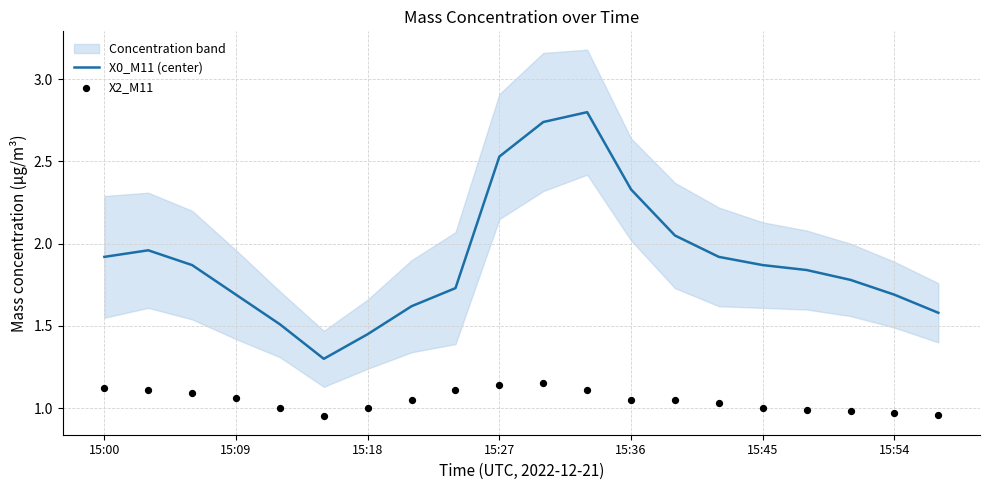

What are all the series names shown in the legend?

X0_M11 (center), X2_M11